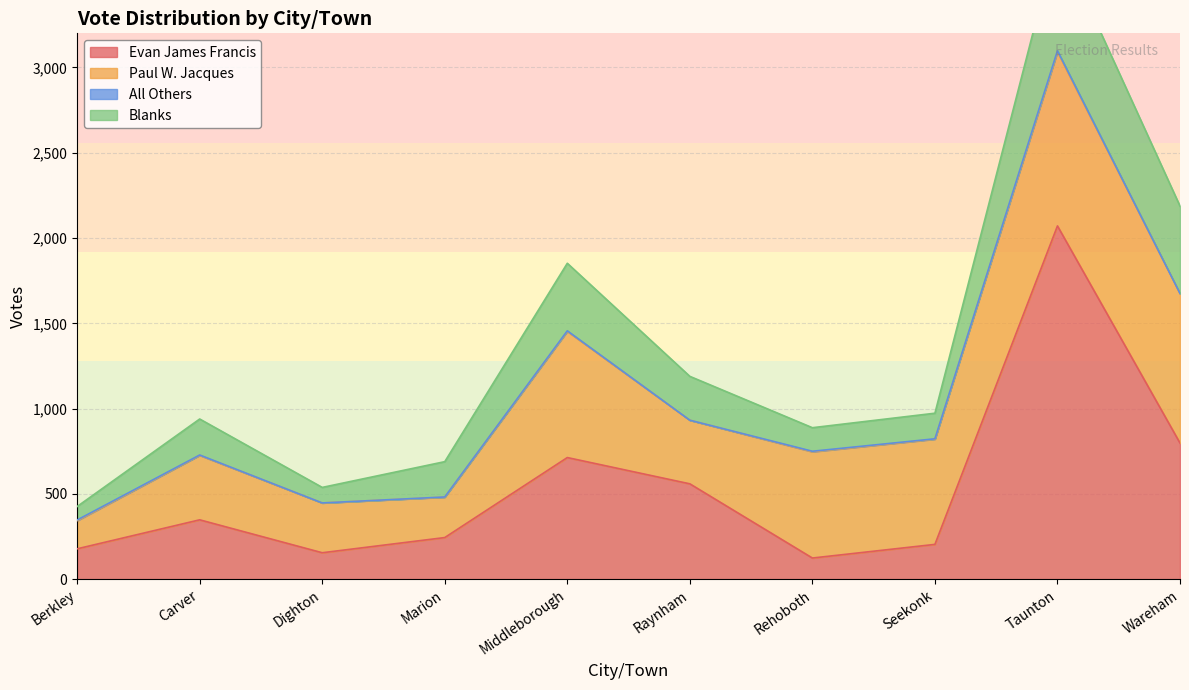

Is it true that Evan James Francis equals 798 at Wareham?

True